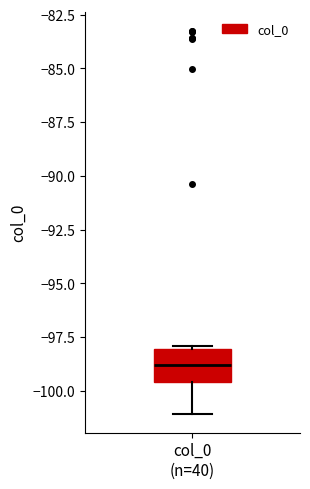

Transcribe this box plot: give where the median line is, the range the box spans, and where the two whiskers end, as read against the y-axis. The values are not printed on the chart, so give them approximately, as read against the axis.

median -99.0, box -99.5 to -98.0, whiskers -101.0 to -98.0